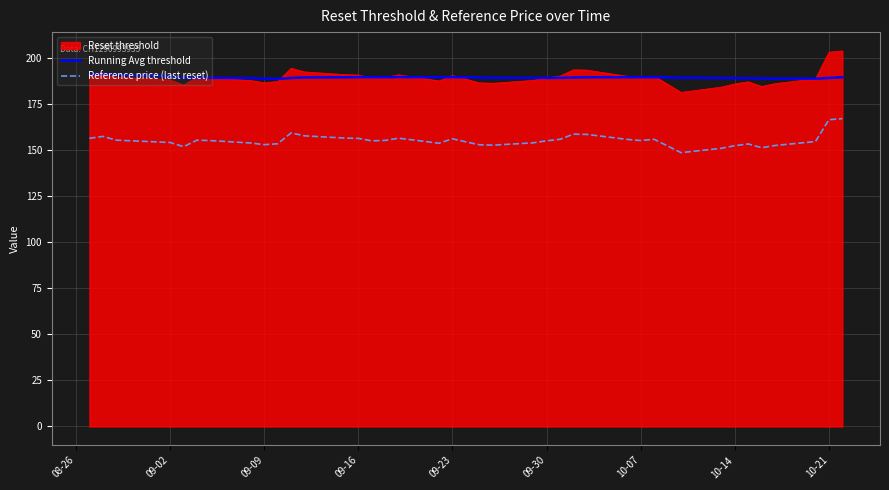

List the series in order of their peak value, lowest first.

Reference price (last reset), Running Avg threshold, Reset threshold